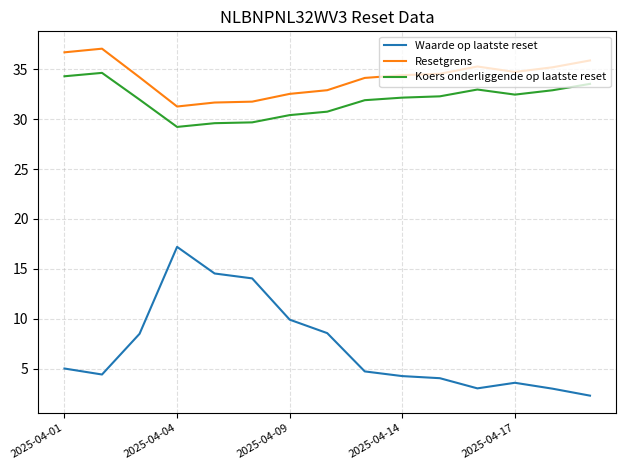

Which series has the widest spread of values?

Waarde op laatste reset